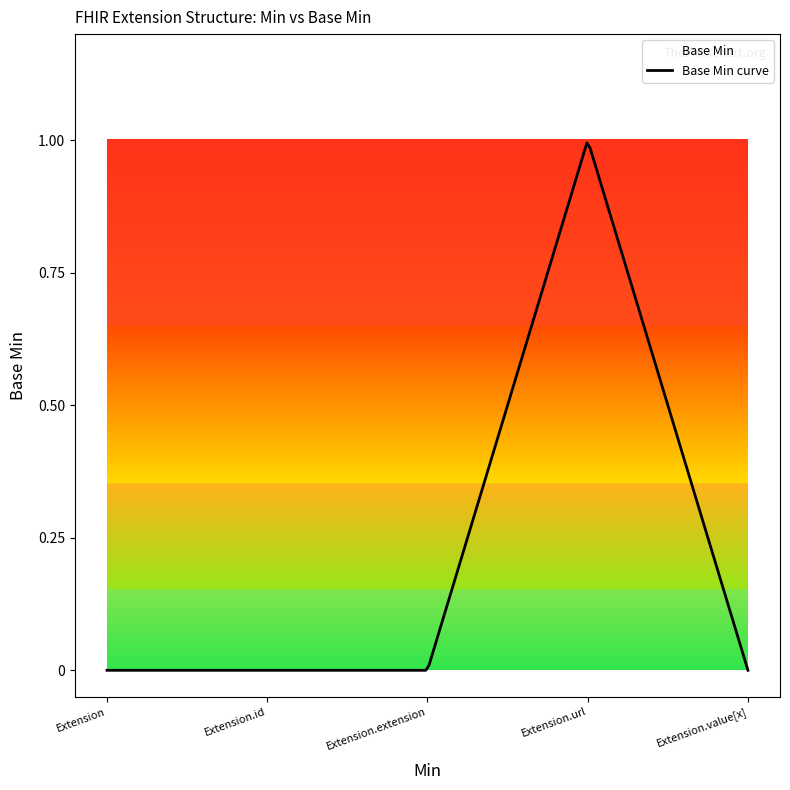

Reading right to left, transcribe all the data shown in this chart.

0	1	0	0	0